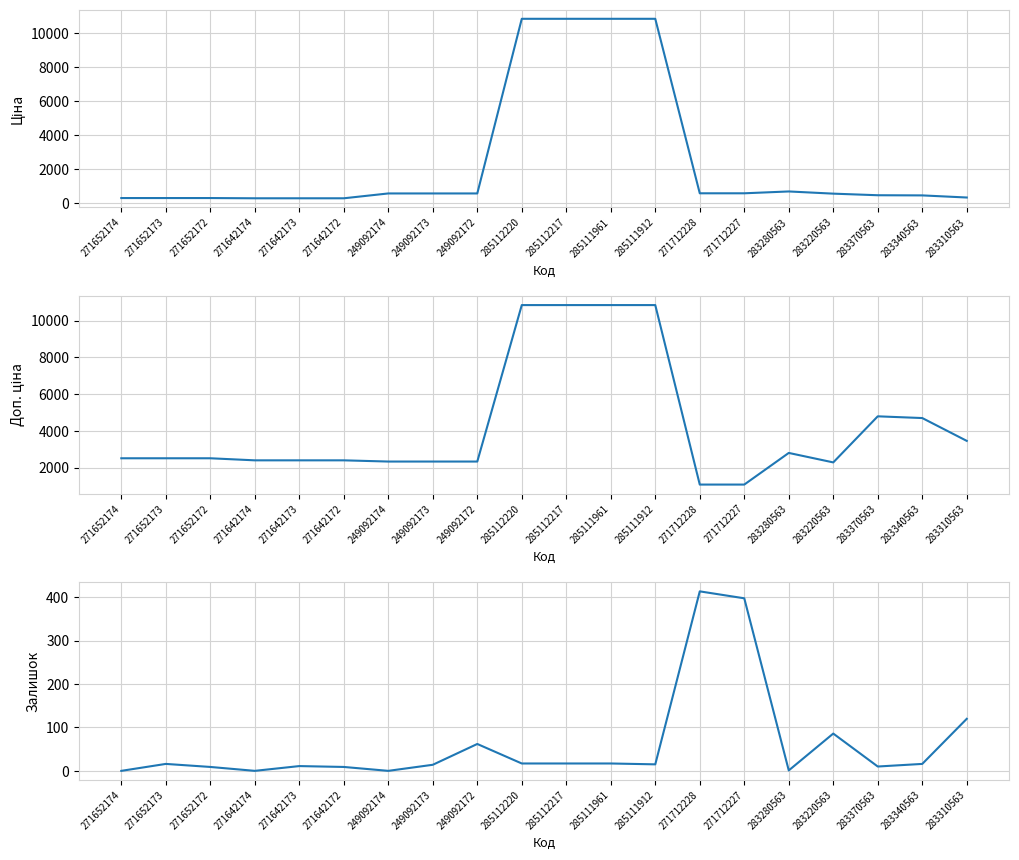

At which category does the chart reach its minimum across all series?

271652174